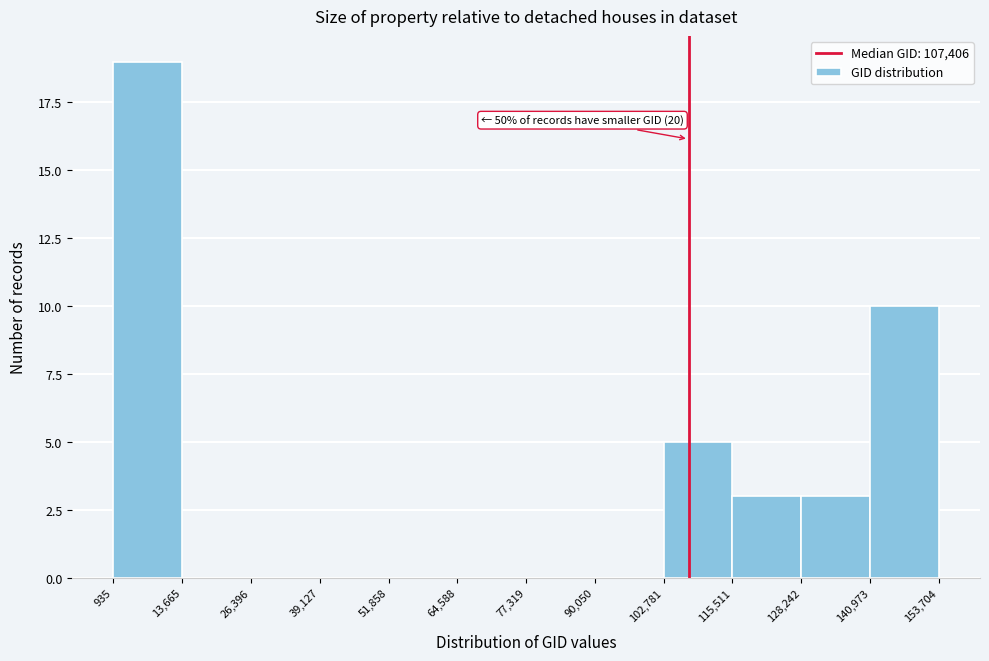

Which range on the x-axis has the tallest bar?

935 to 13,665